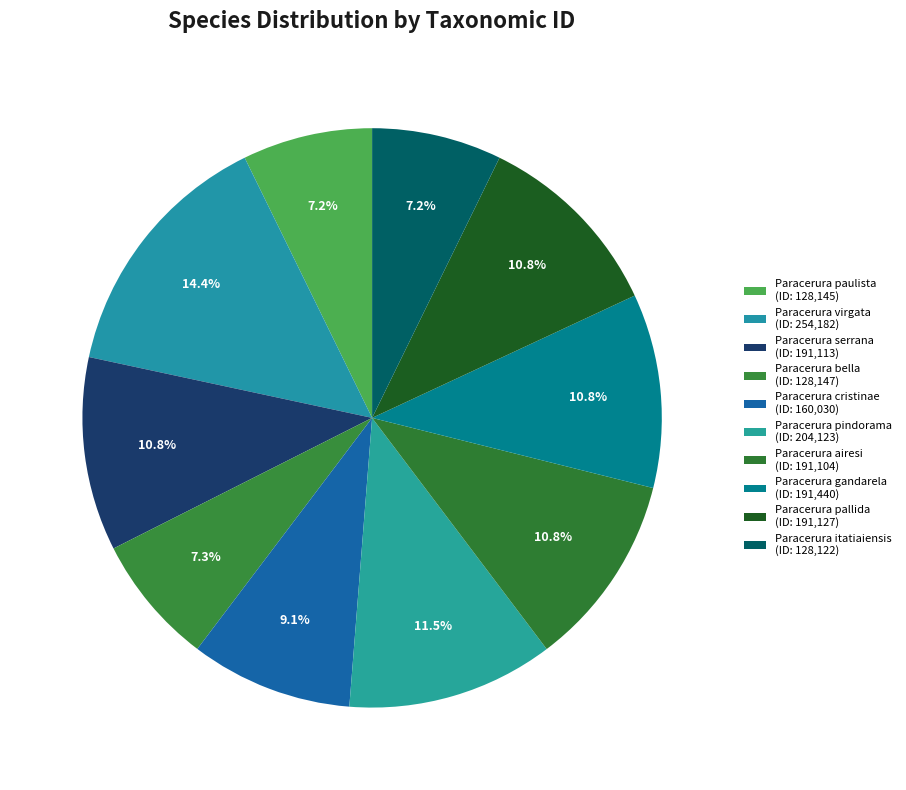

How many segments does this pie chart have?

10